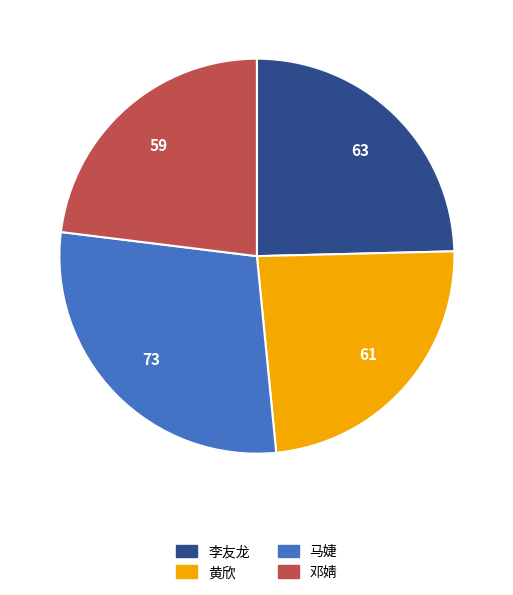

Which category has the smallest portion of the pie?

邓婧